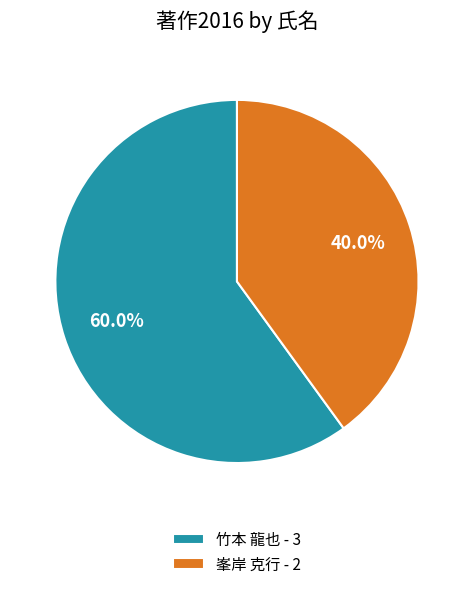

What is the total percentage of 峯岸 克行 - 2 and 竹本 龍也 - 3?

100.0%